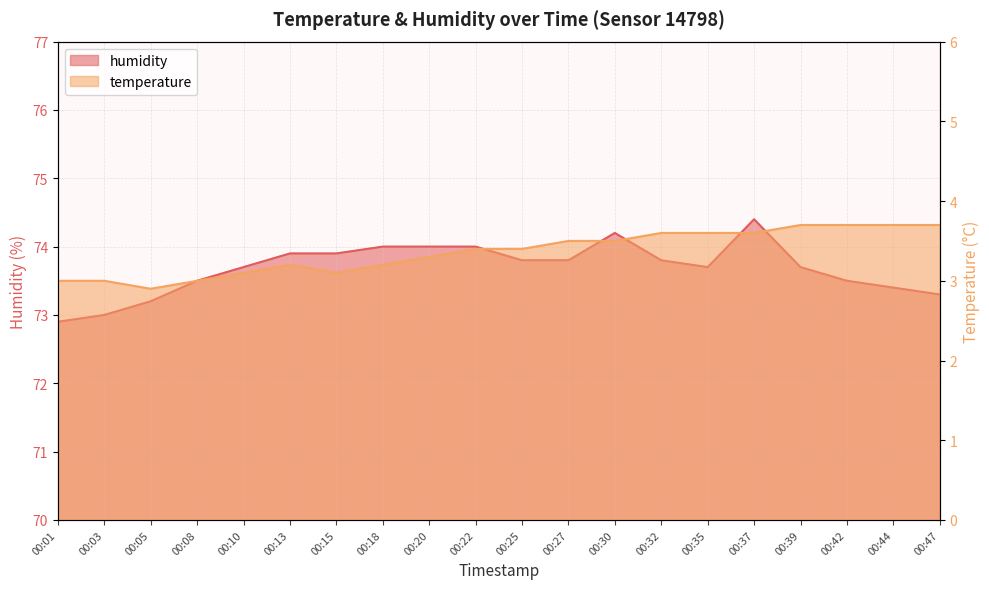

Between 00:03 and 00:18, which is larger?

00:18